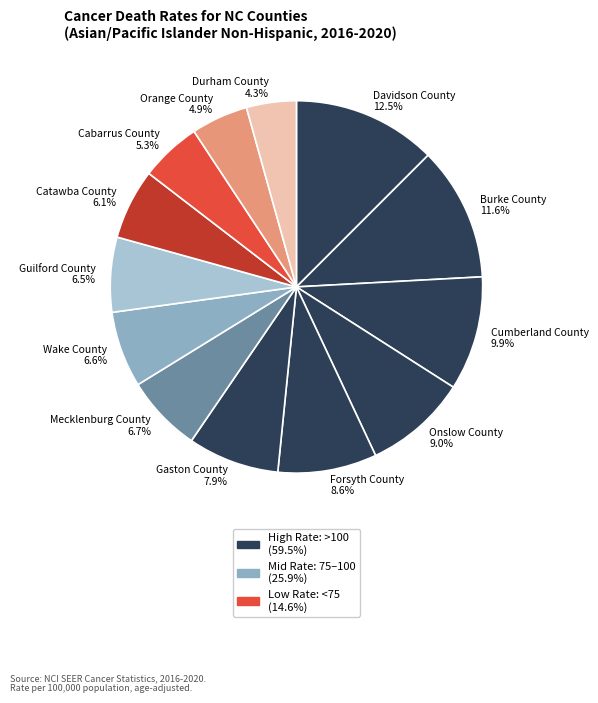

To the nearest percent, what is the combined percentage of Mecklenburg County and Guilford County?

13%